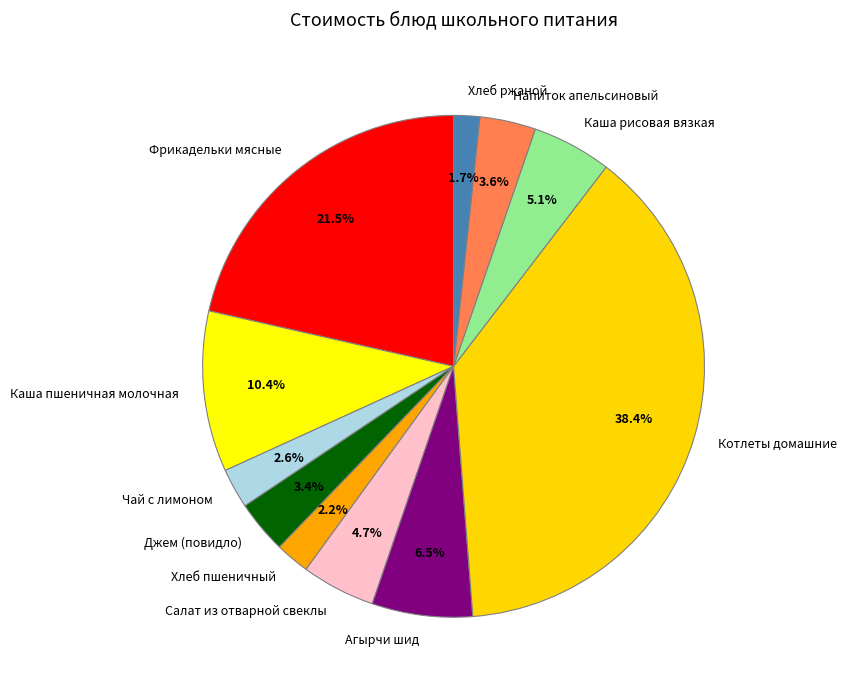

Is the sum of Каша пшеничная молочная and Хлеб ржаной greater than half?

No